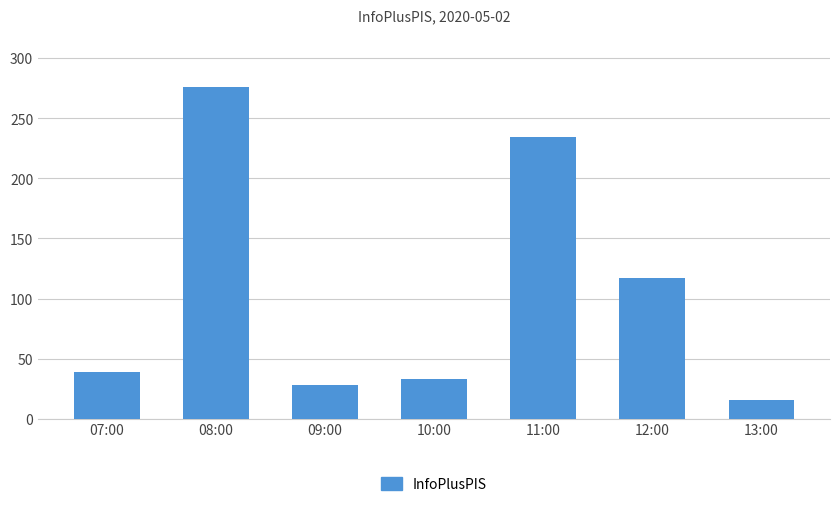

Count the number of data series in this chart.

1